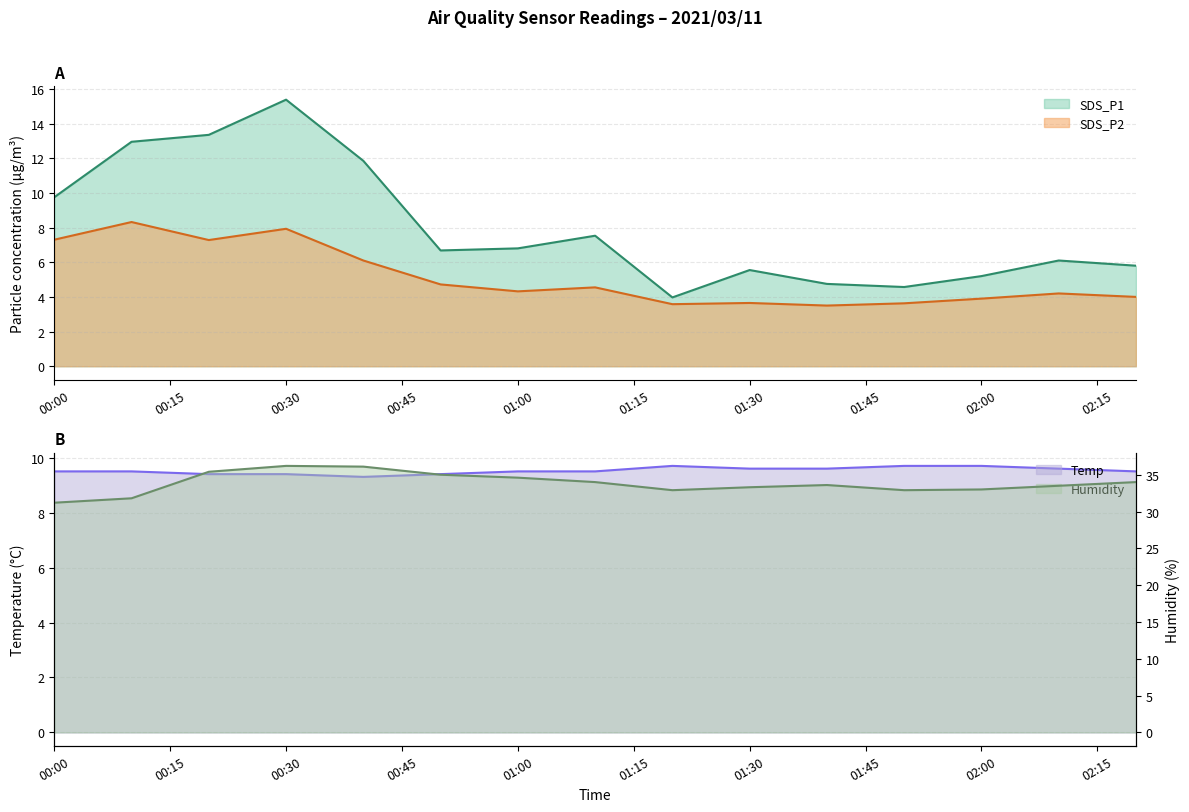

Where does the SDS_P2 series first go above 4?

00:00